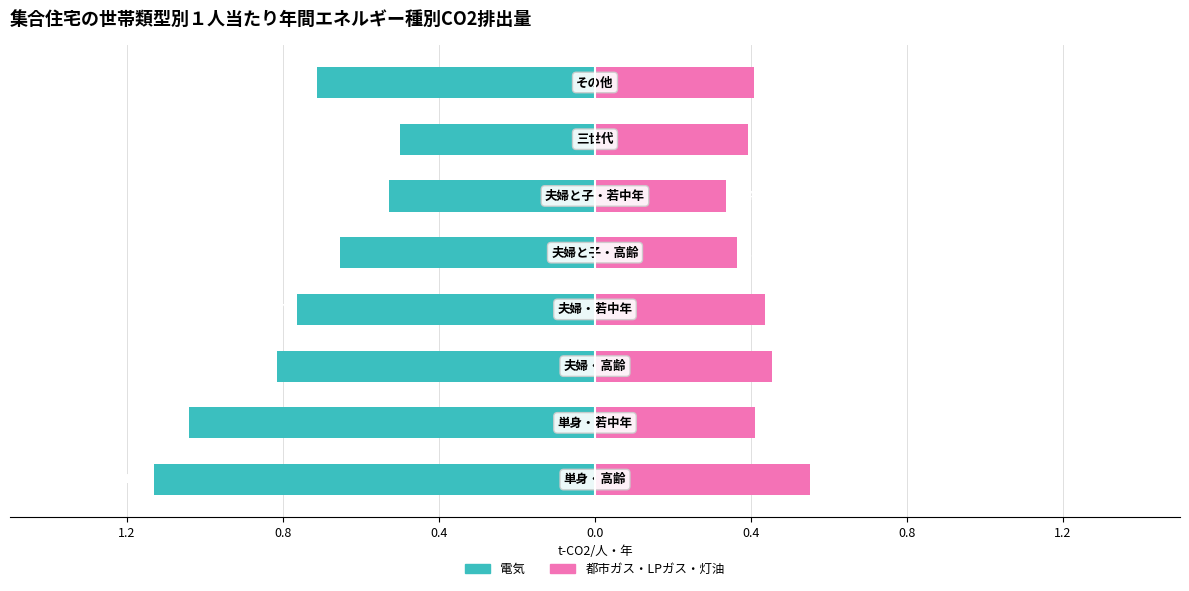

What is the minimum value shown in the chart?

-1.1